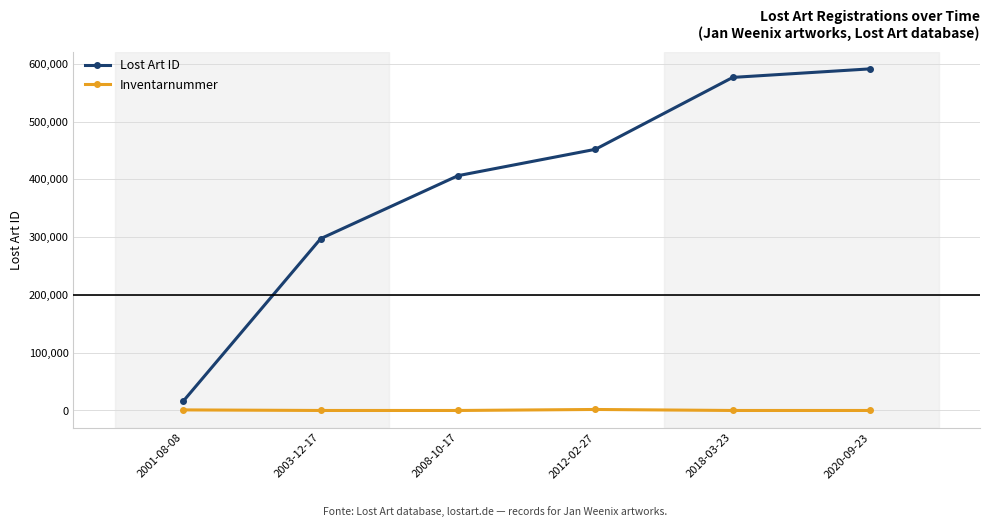

What is the difference between the maximum and second lowest values in the Inventarnummer series?

1733